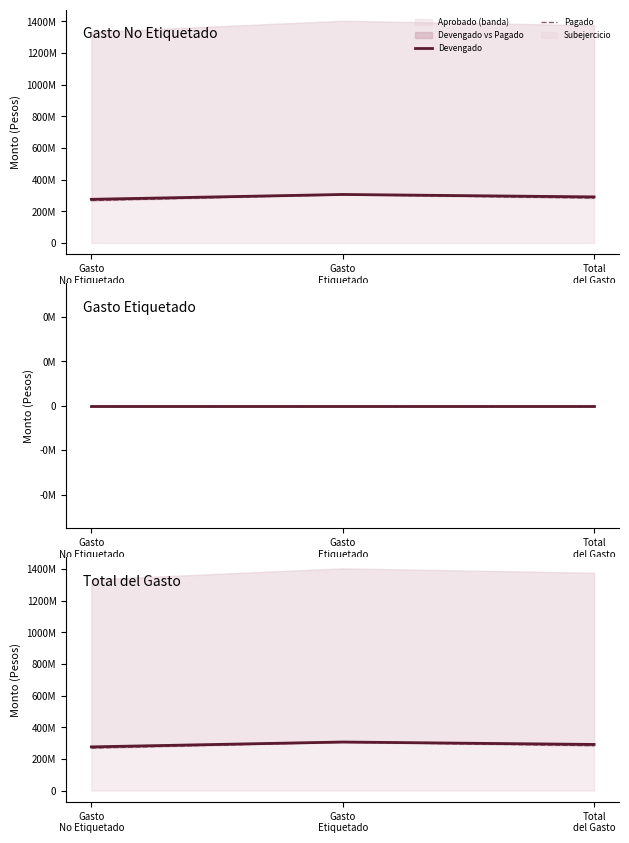

True or false: Pagado has a value of 429905391.6 at Gasto
No Etiquetado.

False